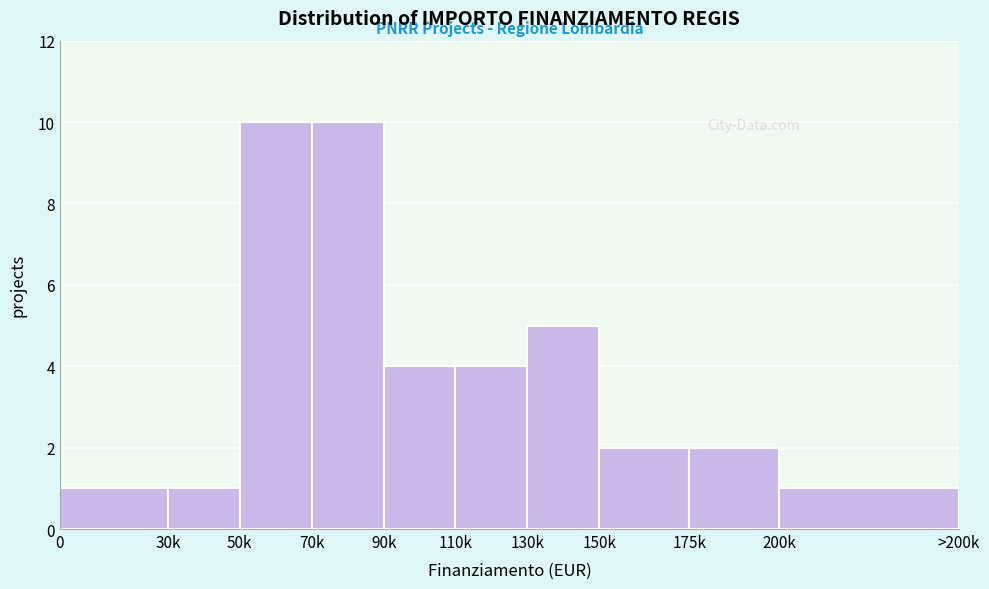

Reading right to left, transcribe all the data shown in this chart.

200k=1	175k=2	150k=2	130k=5	110k=4	90k=4	70k=10	50k=10	30k=1	0=1